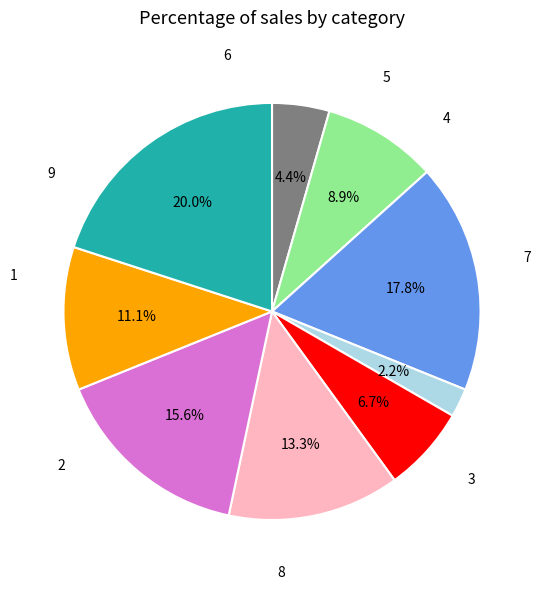

Is there any slice that represents more than half of the pie?

No